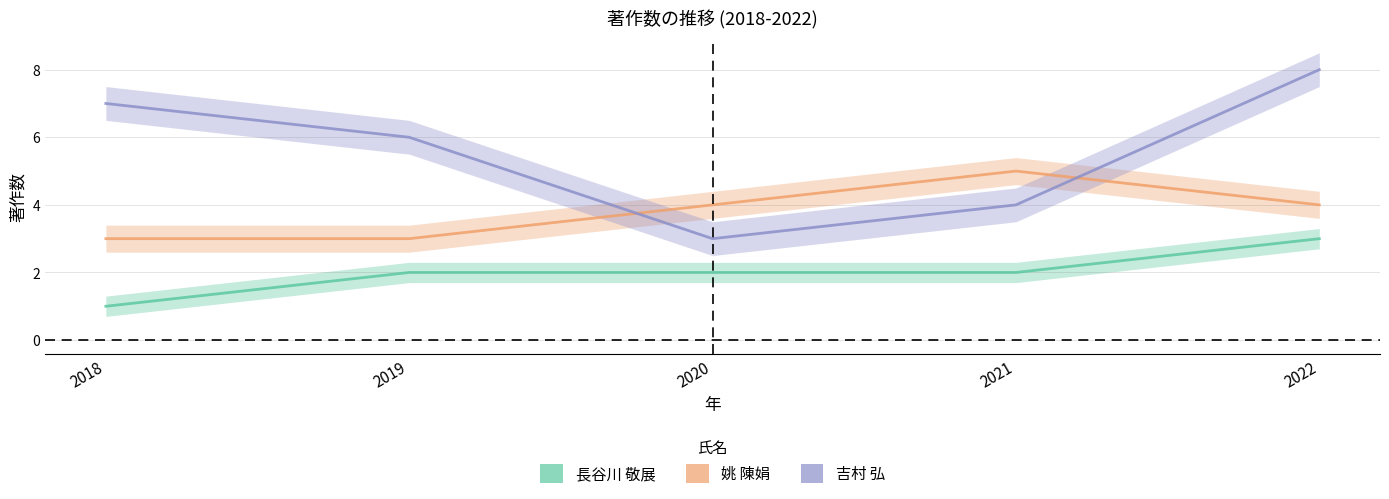

At which category is the sum across all series the highest?

2022